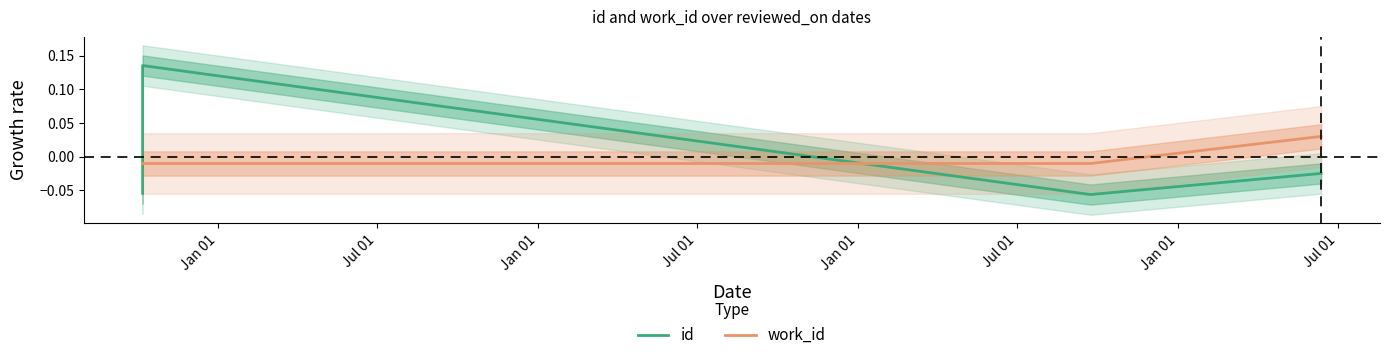

True or false: id has a value of -0.0 at Jul 01.

False